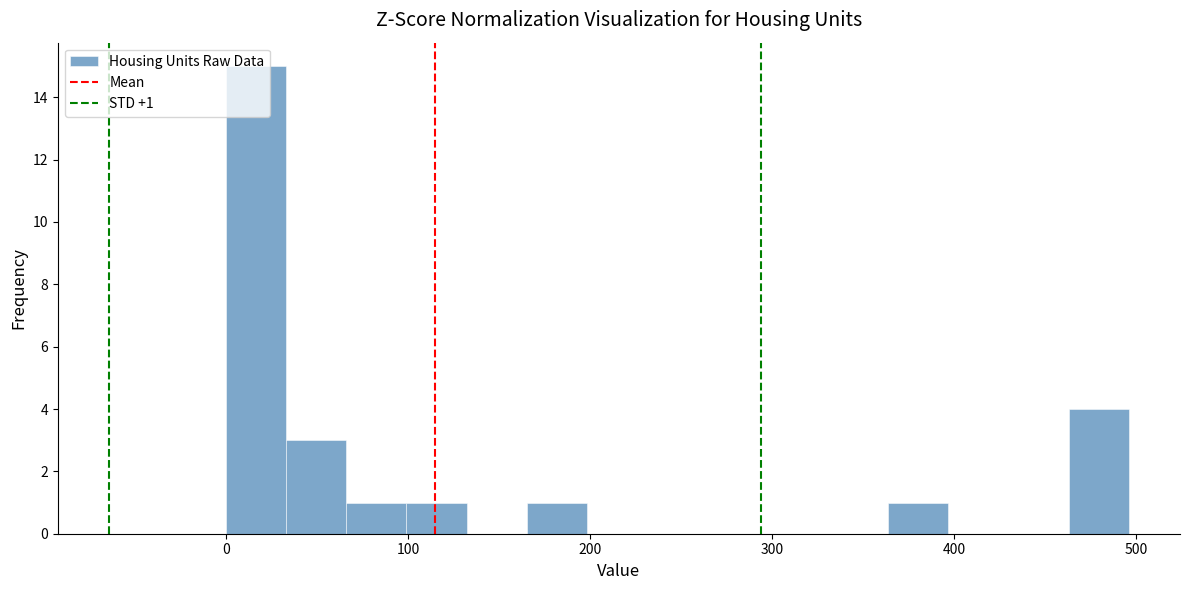

Read against the x-axis, roughly where is the centre of the tallest bar?

20